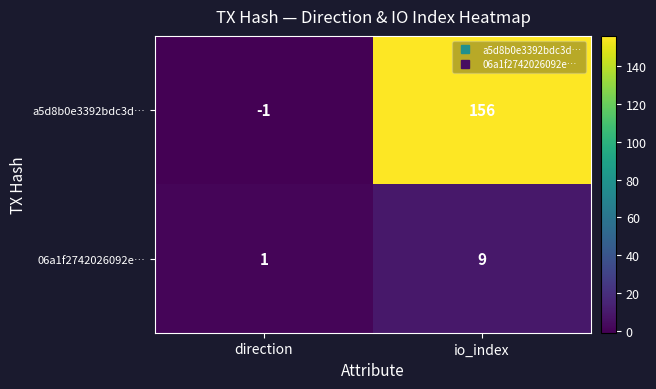

Reading left to right, extract all data points from this chart.

a5d8b0e3392bdc3d…: -1	156
06a1f2742026092e…: 1	9